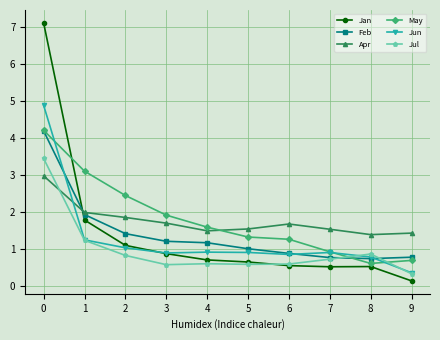

What is the average value of the Jun series?

1.3